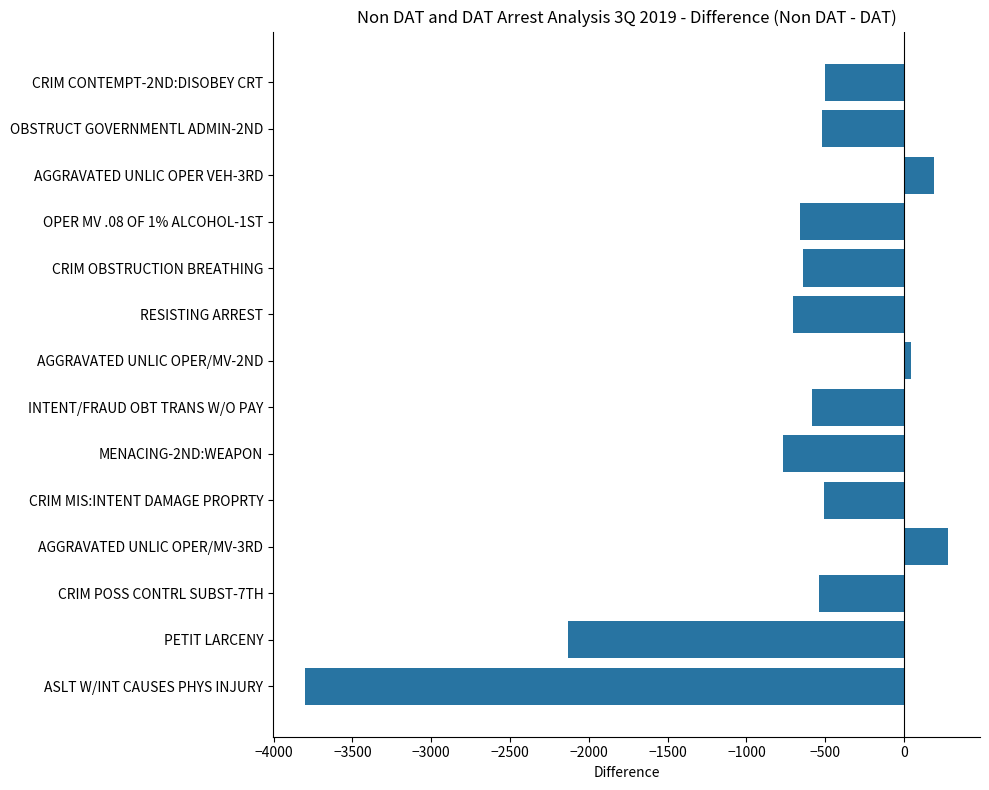

What is the average value?

-775